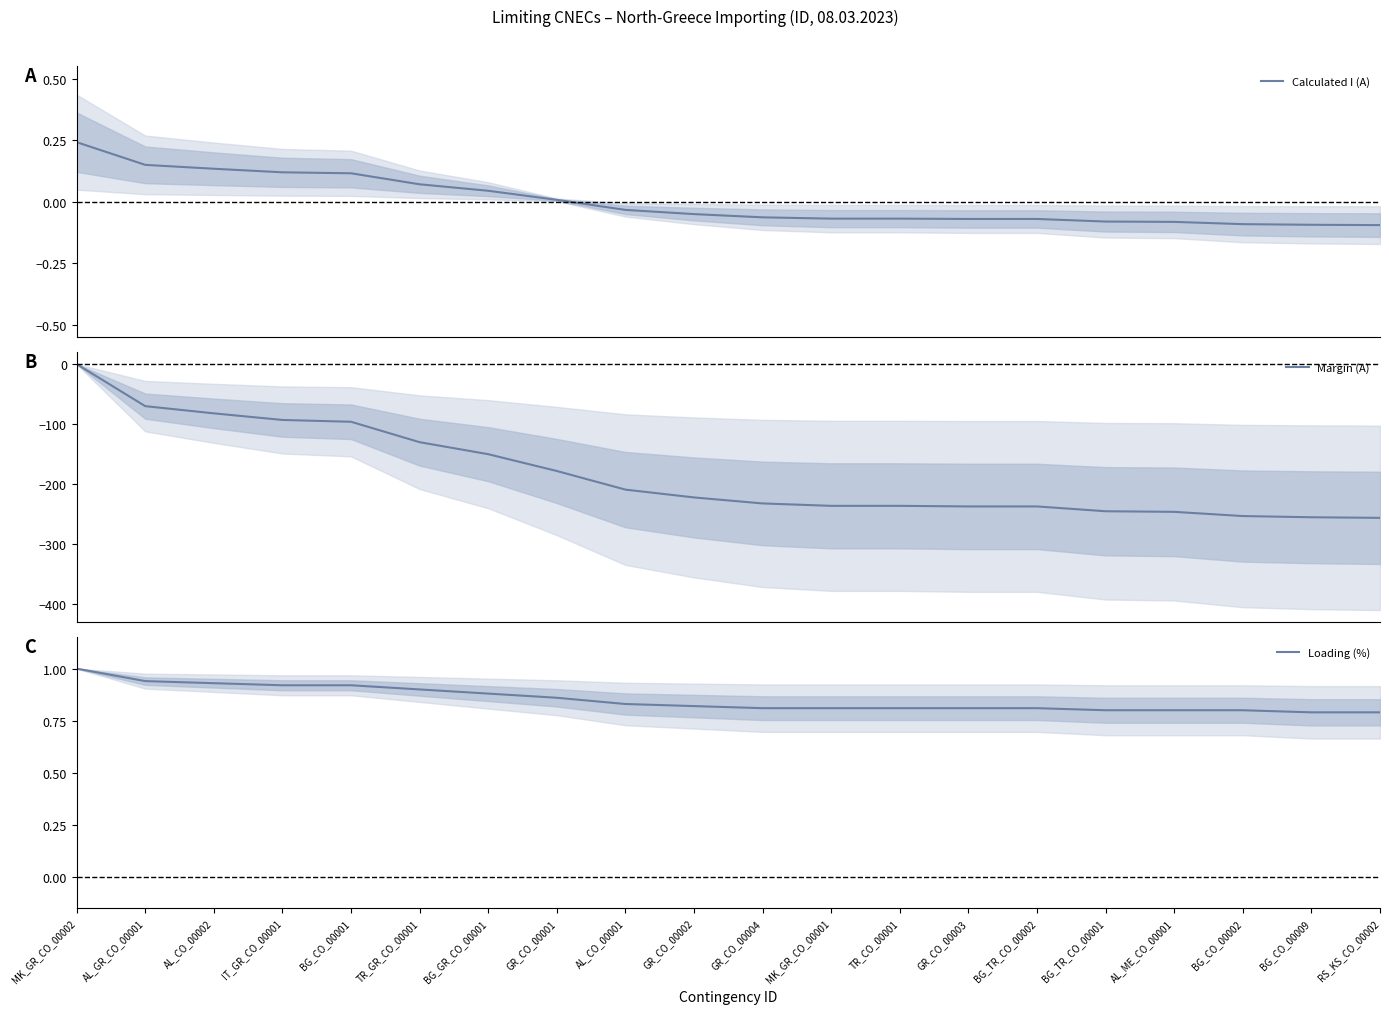

Which category has the highest value across all series?

MK_GR_CO_00002